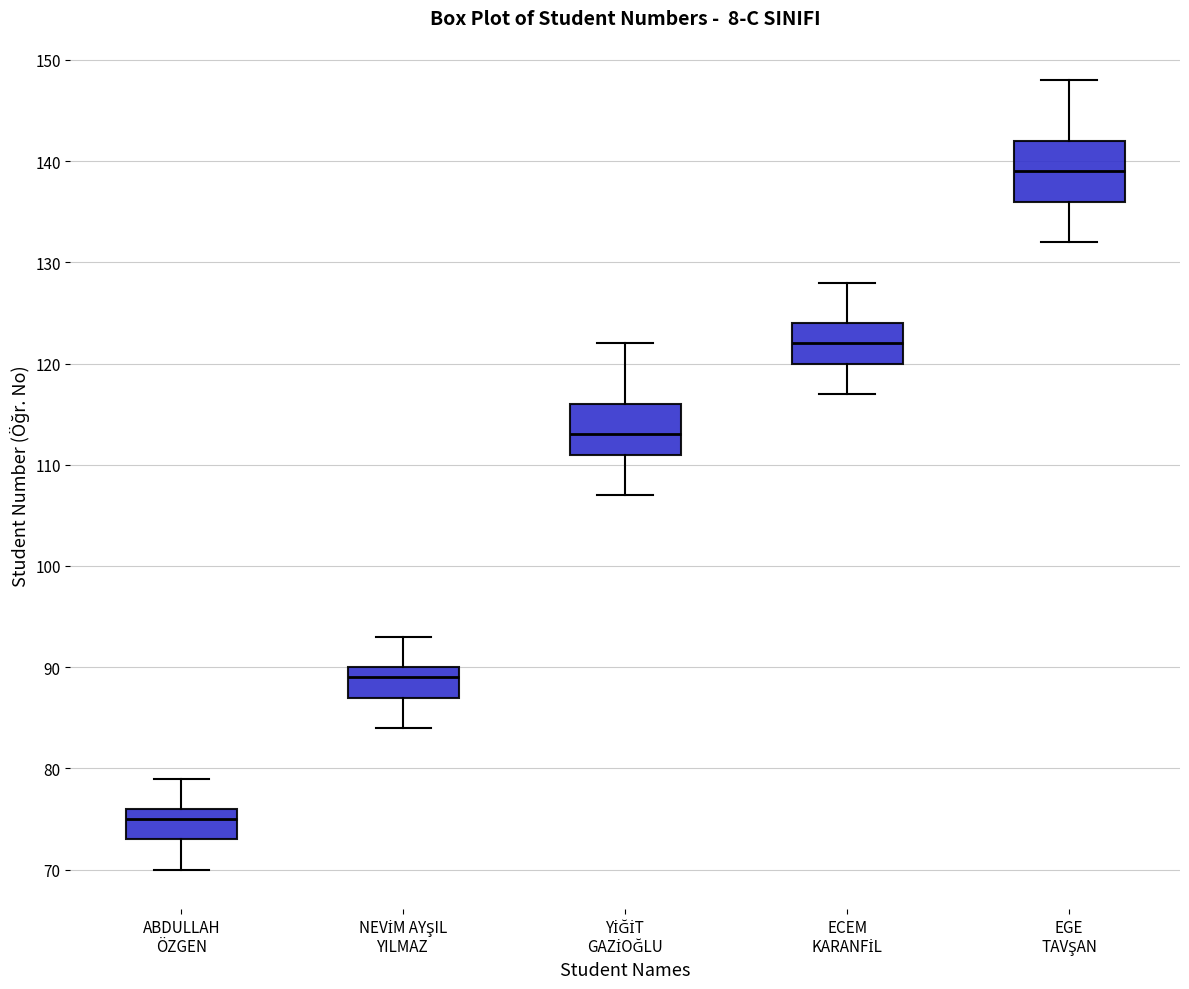

Reading left to right, read every box against the y-axis: the position of its median line, the range the box covers, and the ends of its whiskers. The values are not printed on the chart, so give them approximately, as read against the axis.

ABDULLAH ÖZGEN: median 75, box 73 to 76, whiskers 70 to 79
NEVİM AYŞIL YILMAZ: median 89, box 87 to 90, whiskers 84 to 93
YİĞİT GAZİOĞLU: median 113, box 111 to 116, whiskers 107 to 122
ECEM KARANFİL: median 122, box 120 to 124, whiskers 117 to 128
EGE TAVŞAN: median 139, box 136 to 142, whiskers 132 to 148